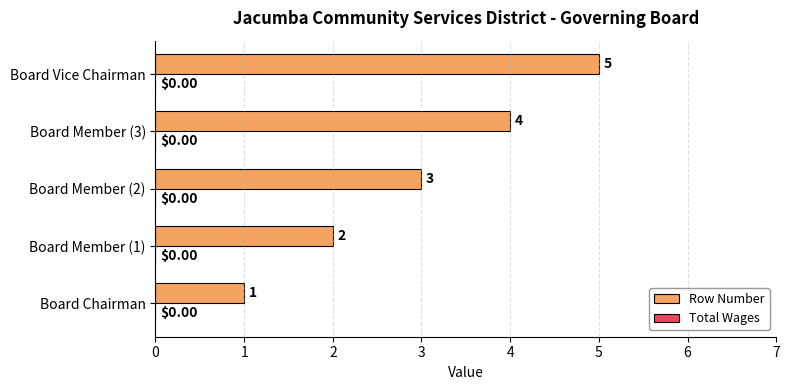

List the labels in order of value, smallest first.

Board Chairman, Board Member (1), Board Member (2), Board Member (3), Board Vice Chairman